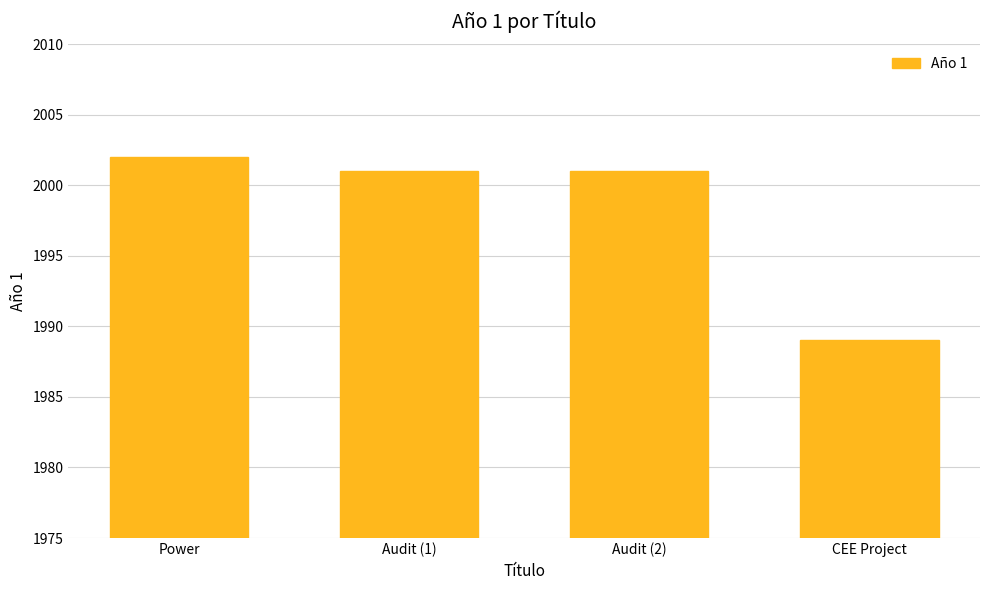

What is the label of the 2nd bar from the right?

Audit (2)